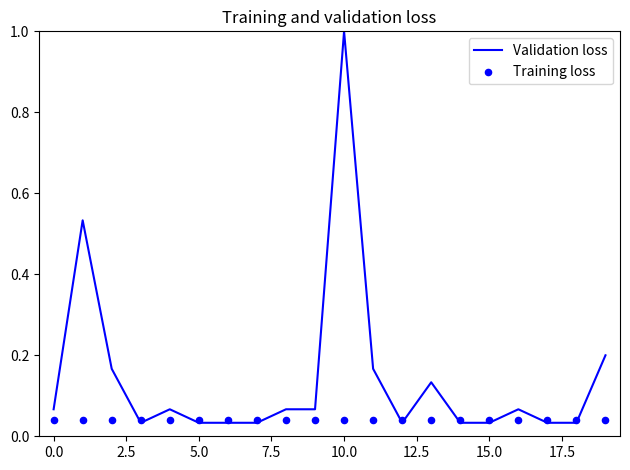

Which series contains the lowest Y value?

Validation loss